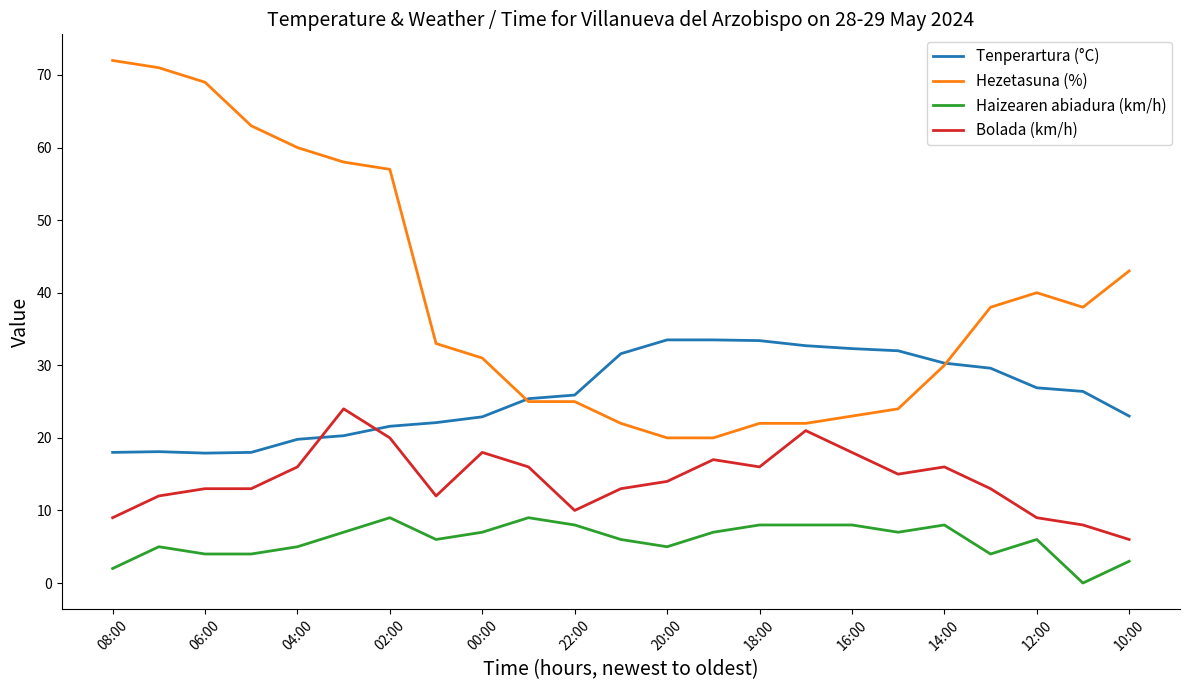

Which series has the widest spread of values?

Hezetasuna (%)